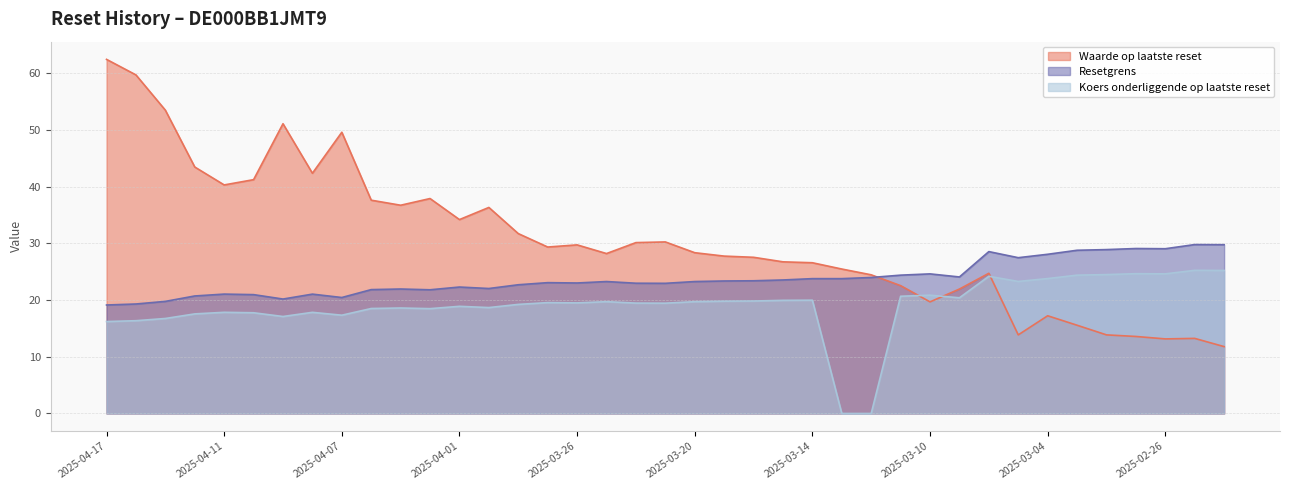

Rank the series at 2025-03-04 from highest to lowest value.

Resetgrens, Koers onderliggende op laatste reset, Waarde op laatste reset